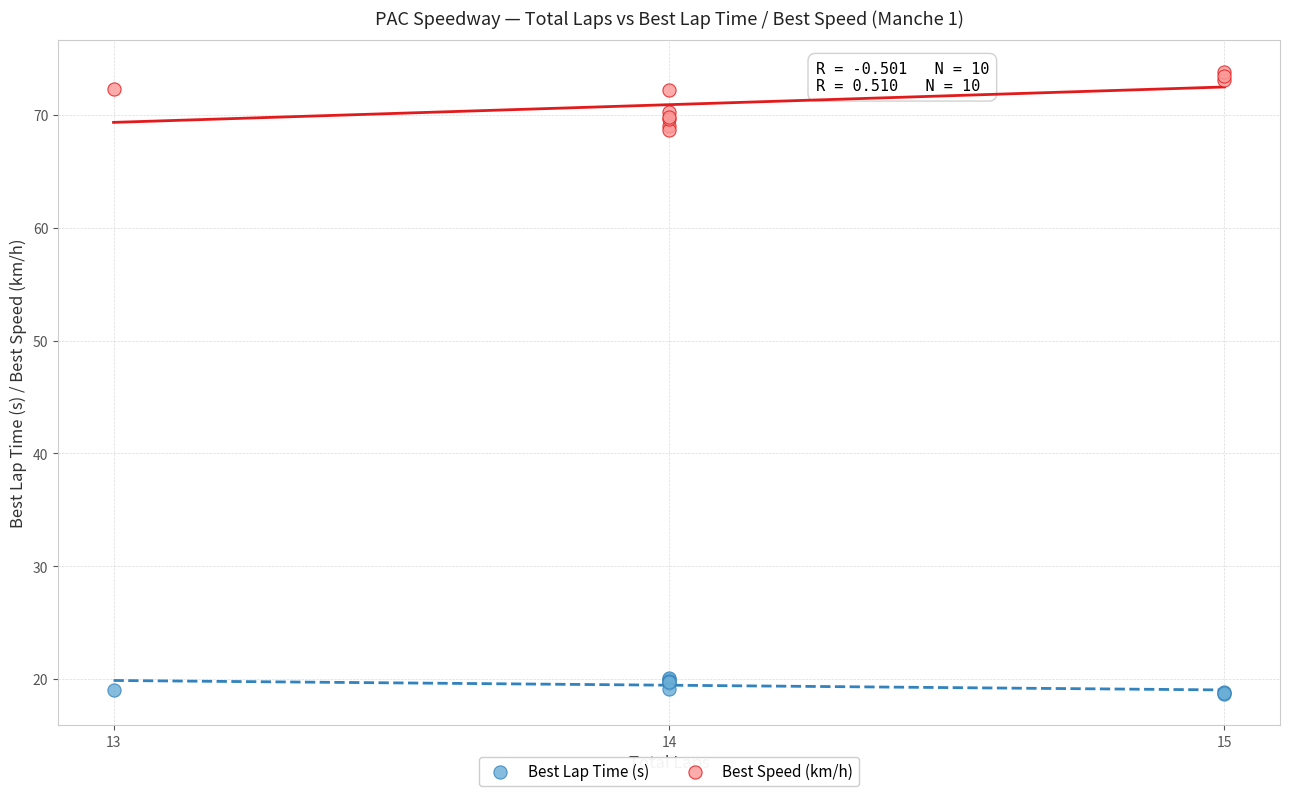

Which series reaches the maximum Y coordinate?

Best Speed (km/h)